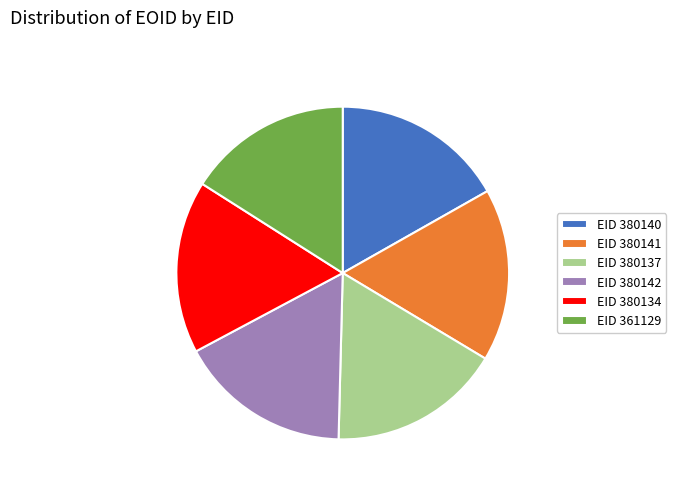

Is the sum of EID 380142 and EID 380140 greater than half?

No